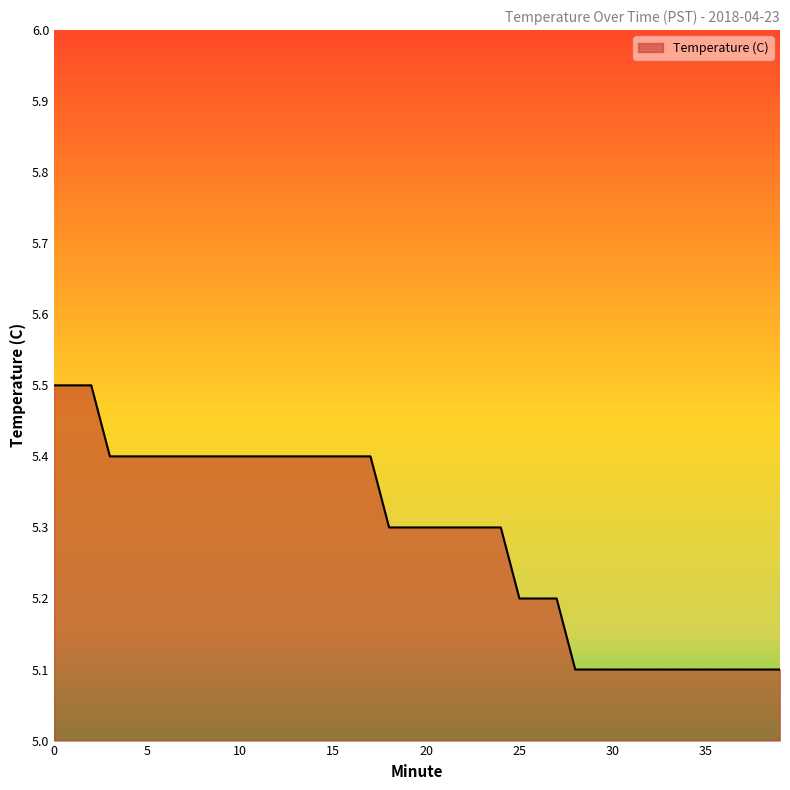

How many values are between 5 and 6?

40